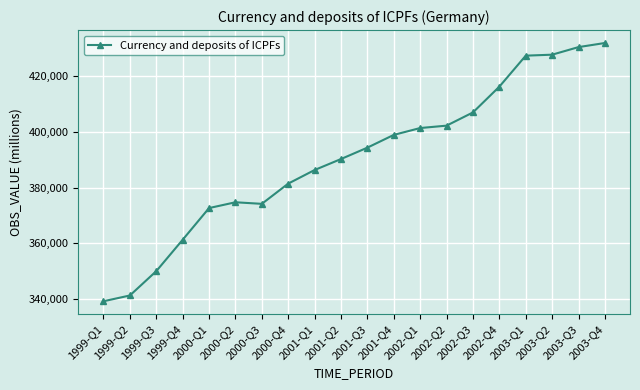

Which label corresponds to the smallest value in the chart?

1999-Q1